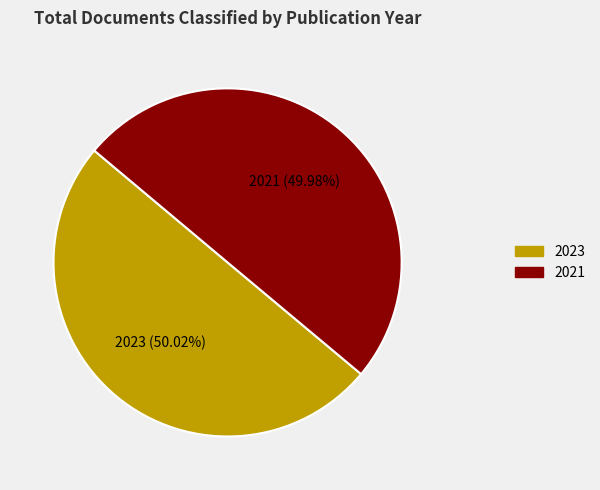

How many segments does this pie chart have?

2